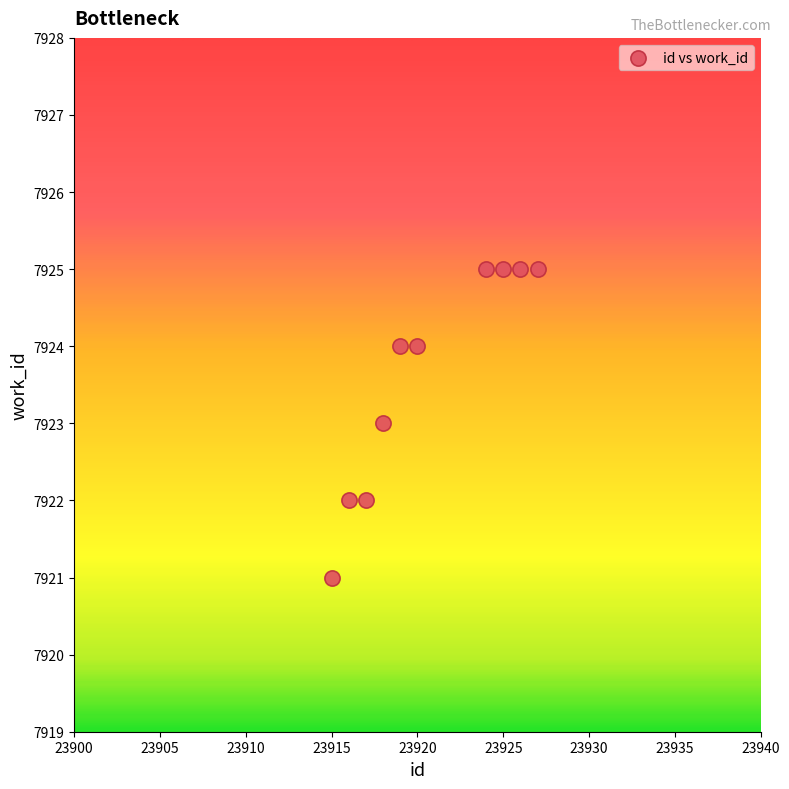

What is the average X value?

23921